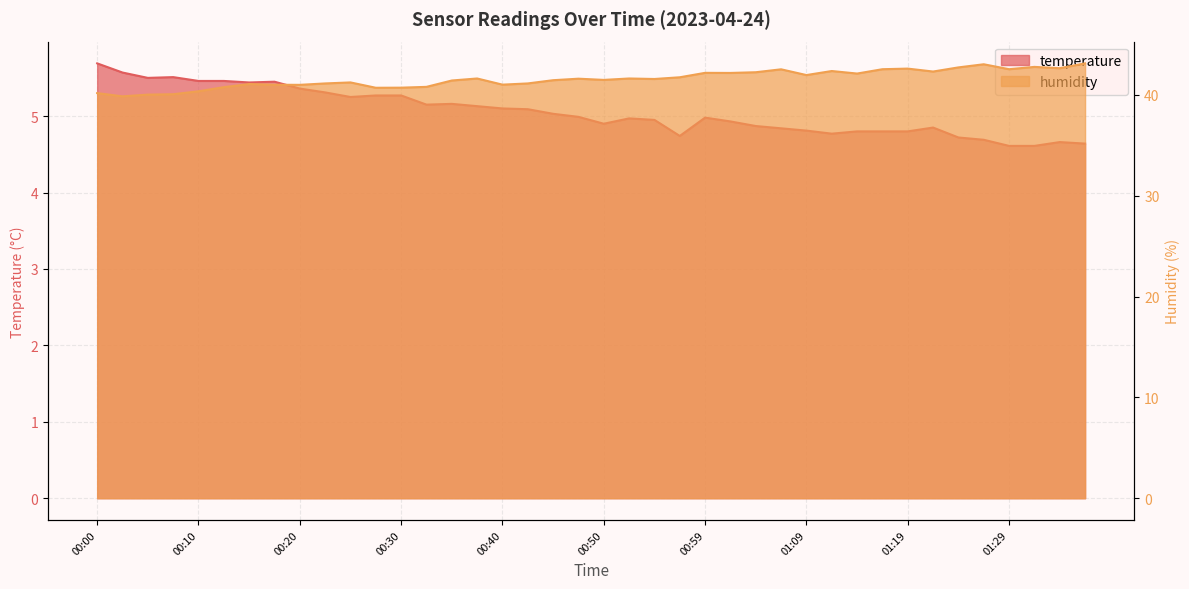

What is the difference between the temperature values at 00:22 and 01:34?

0.6